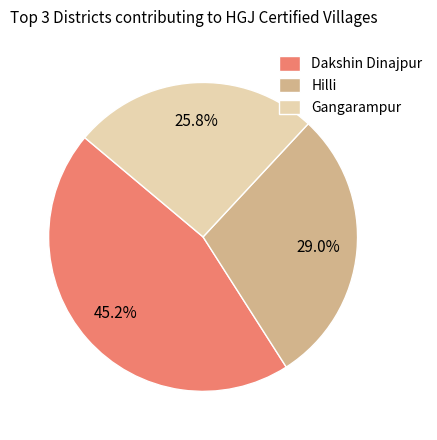

Approximately how many times larger is the value at Dakshin Dinajpur compared to Hilli?

1.6